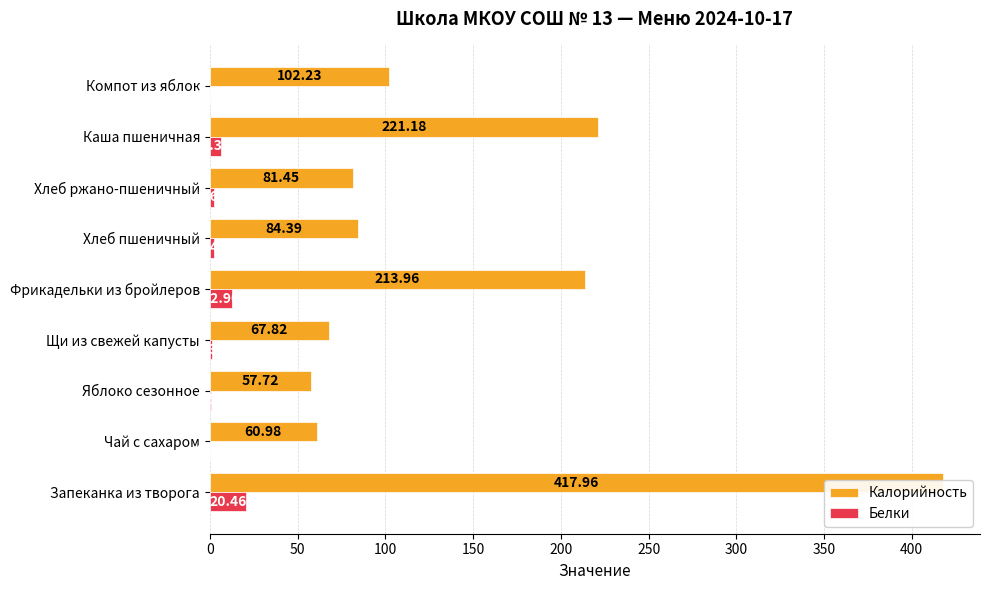

Which series has the largest total across all categories?

Калорийность